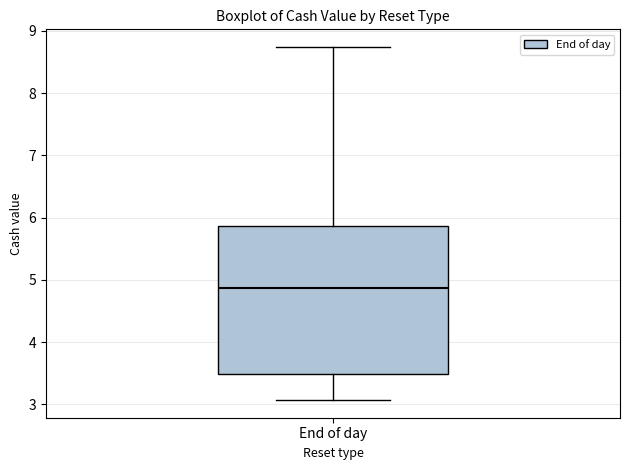

Read this box plot against the y-axis: the position of the median line, the range covered by the box, and the ends of both whiskers. The values are not printed on the chart, so give them approximately, as read against the axis.

median 4.9, box 3.5 to 5.9, whiskers 3.1 to 8.7